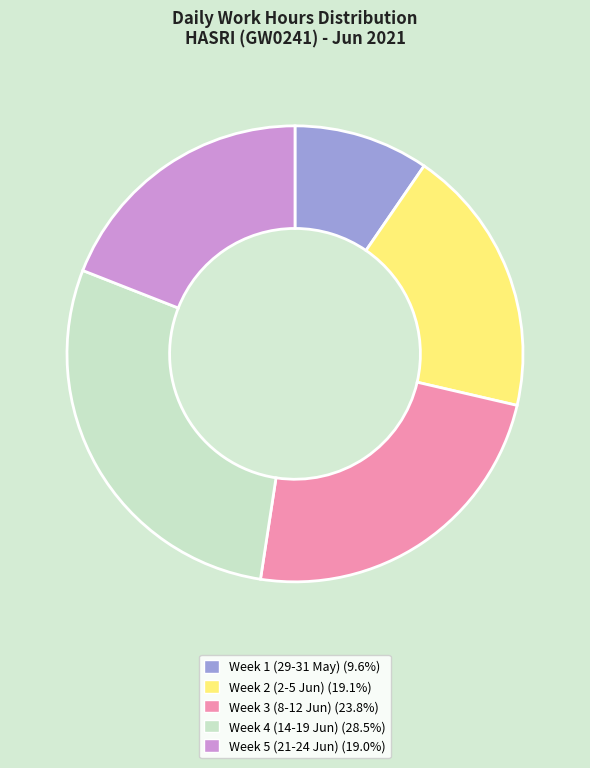

Does any single category account for the majority?

No